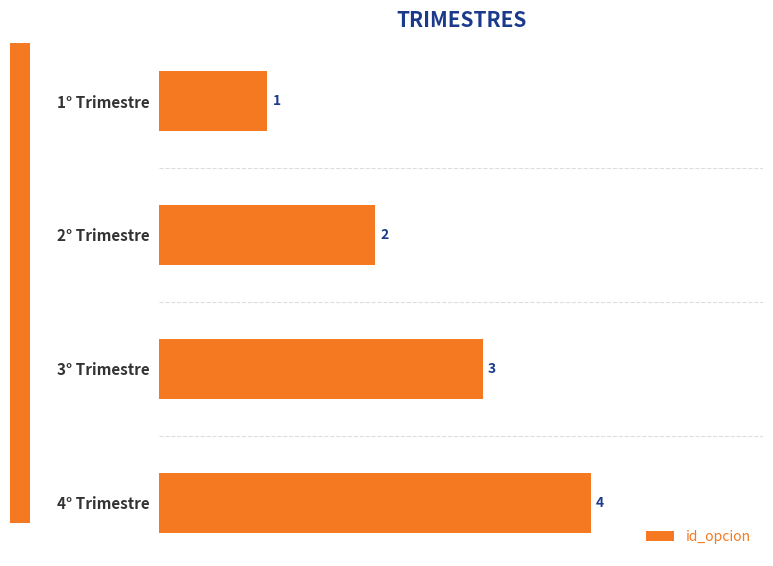

List the labels in order of value, largest first.

4° Trimestre, 3° Trimestre, 2° Trimestre, 1° Trimestre